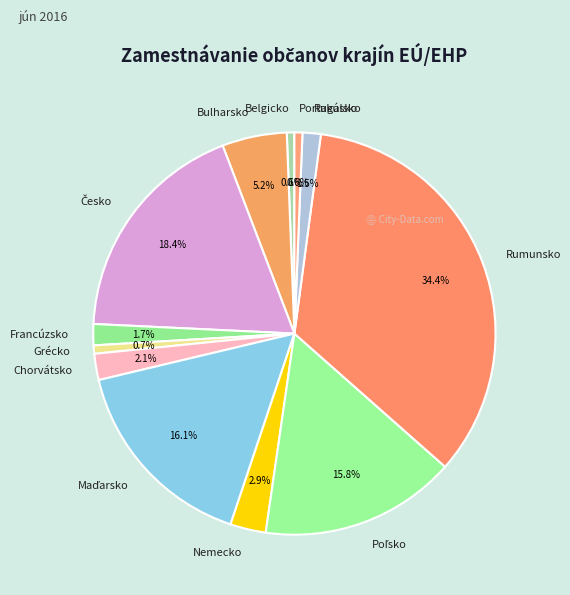

What is the ratio of the value at Portugalsko to the value at Bulharsko?

0.1